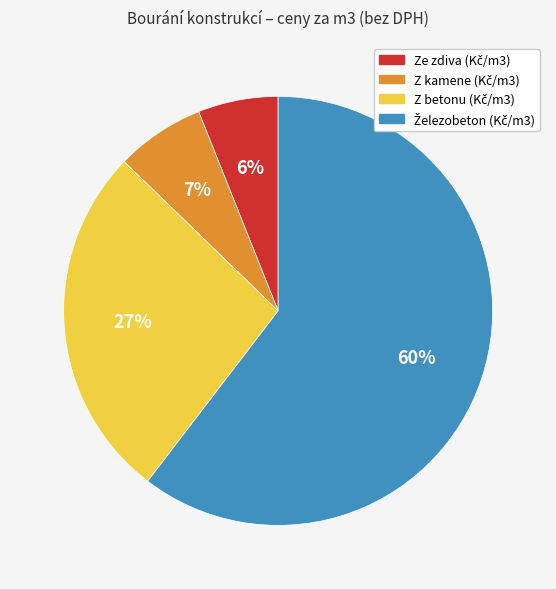

To the nearest percent, what is the average slice percentage?

25%